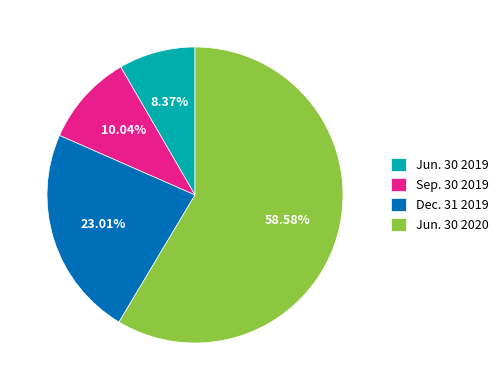

What percentage do Sep. 30 2019 and Dec. 31 2019 together represent?

33.1%